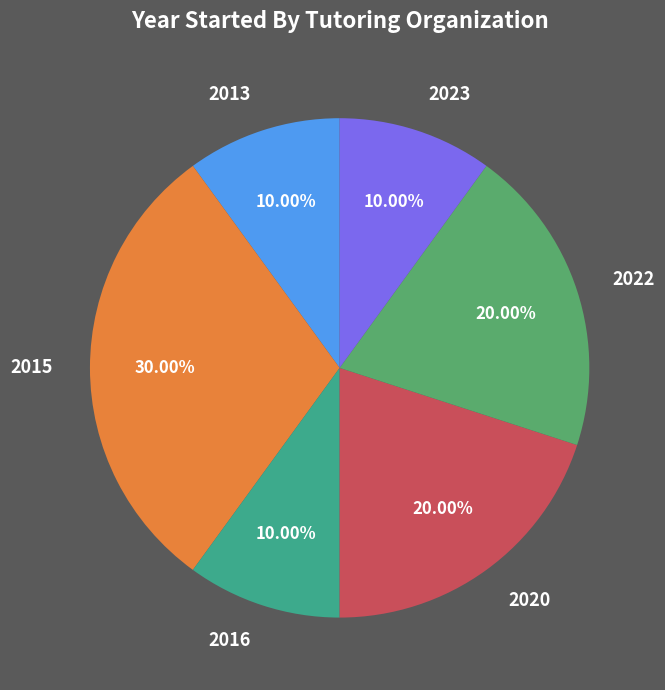

Which has a higher value, 2023 or 2022?

2022